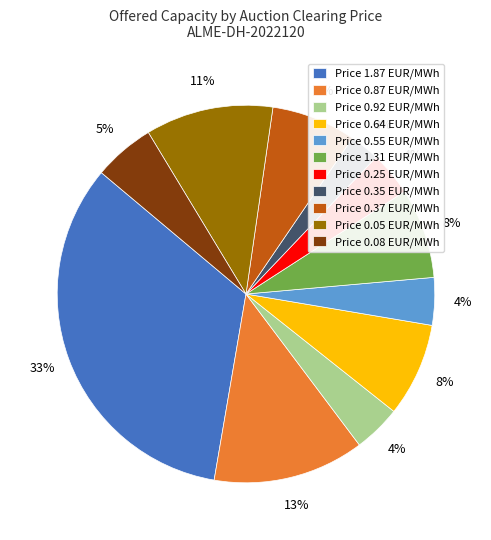

True or false: Price 0.87 EUR/MWh accounts for 27% of the total.

False